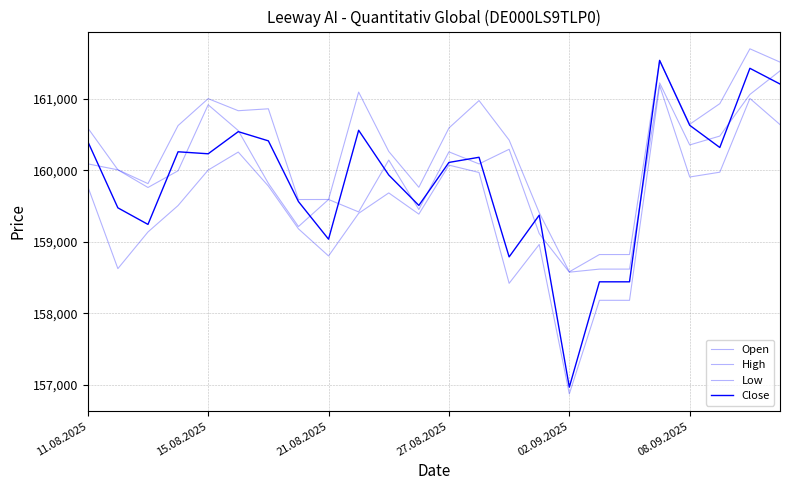

True or false: Close and Low intersect in this chart.

False